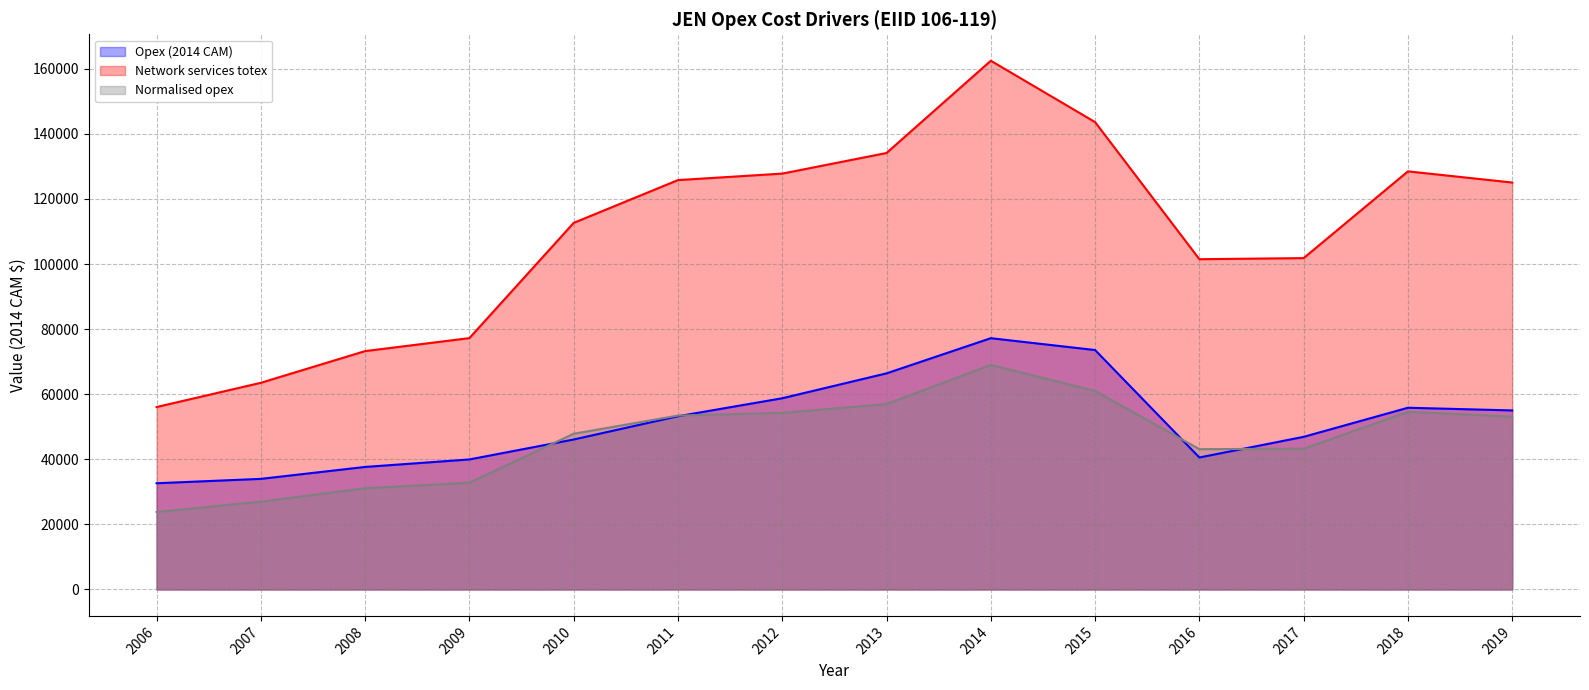

True or false: Network services totex has more than 2 interior local peaks.

False